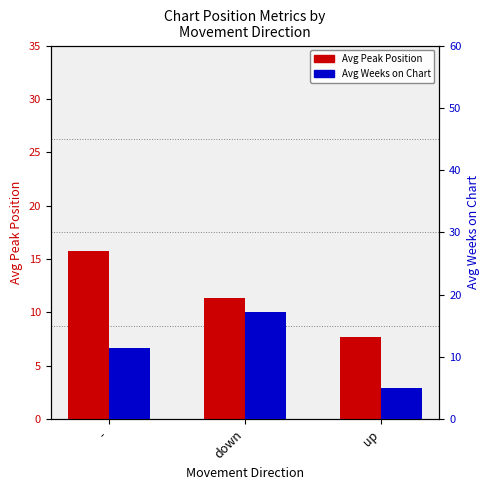

What is the sum of the Avg Peak Position values at down and -?

27.1